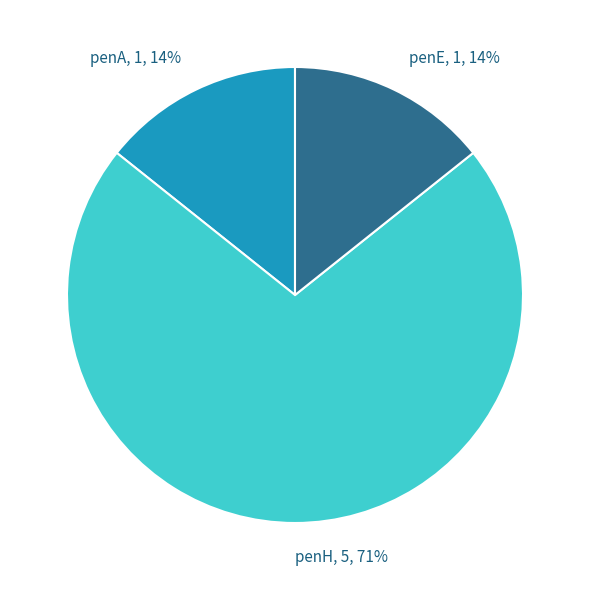

To the nearest percent, what percentage of the pie is penE, 1, 14%?

14%